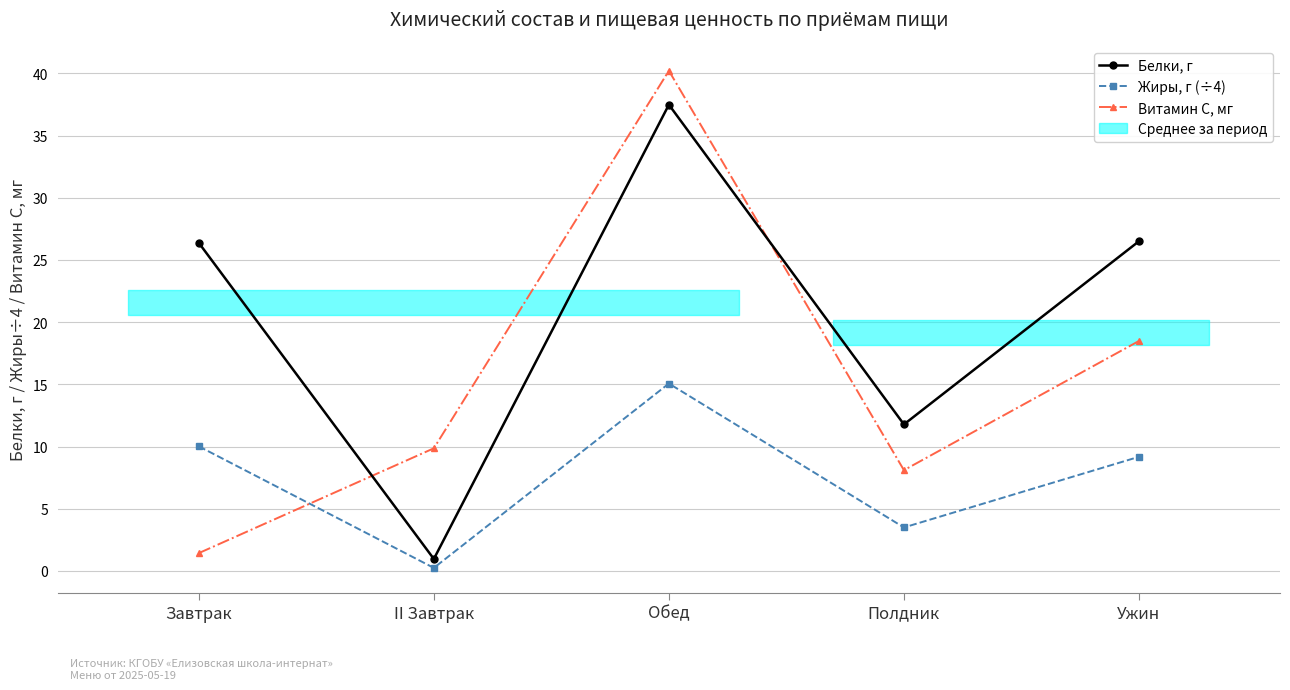

Where is the first local maximum for Жиры, г (÷4)?

Обед